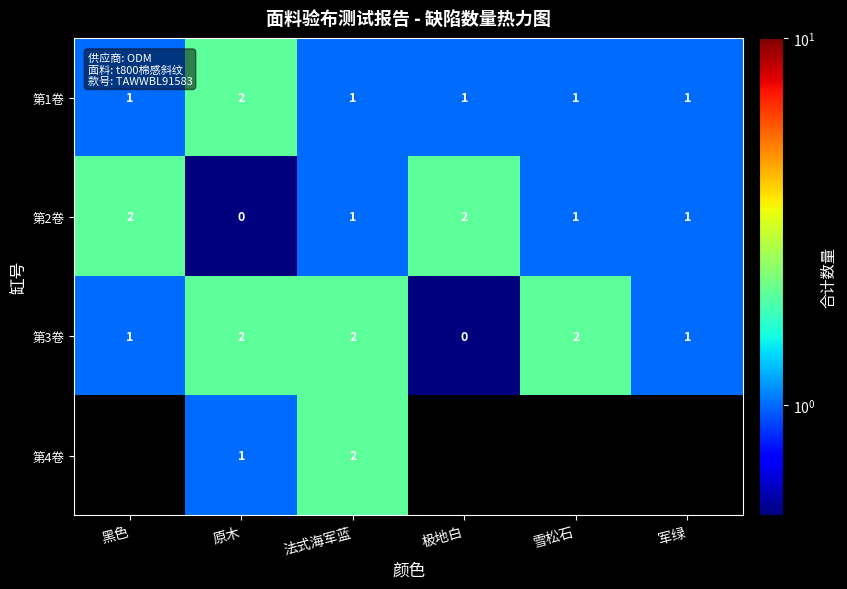

What is the sum of all 第3卷 values?

8